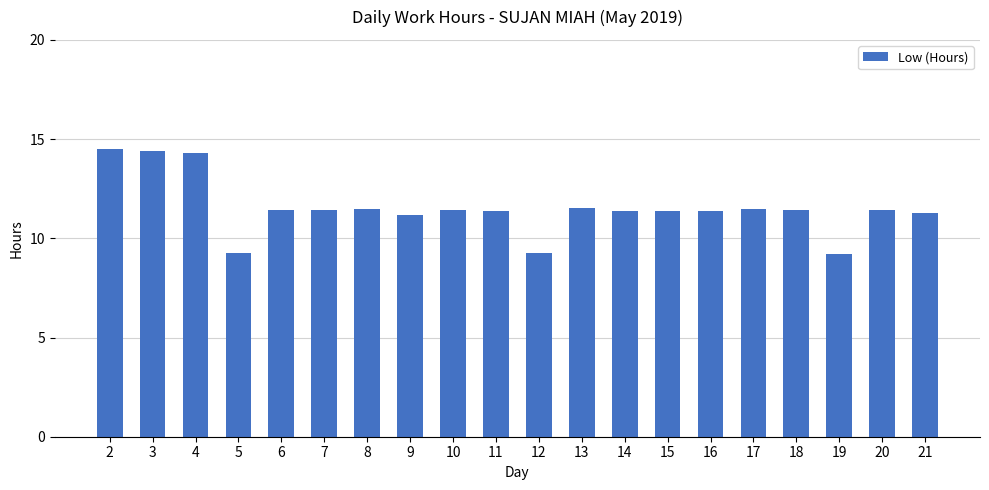

Between 6 and 19, which is larger?

6